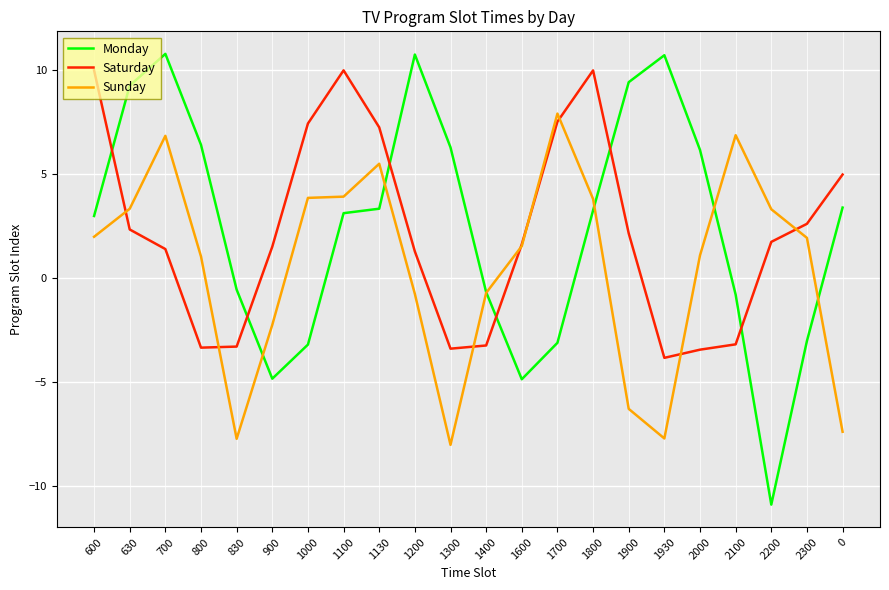

The value of Saturday at 1600 is 2.9. True or false?

False